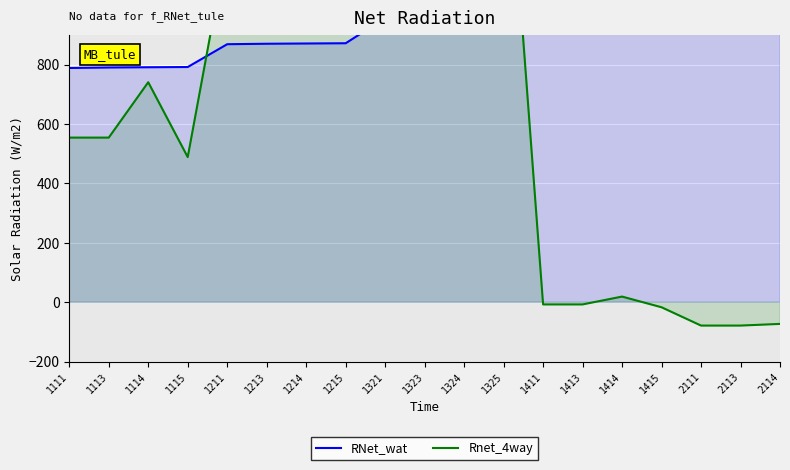

Where is RNet_wat nearest to the value 1190?

1415